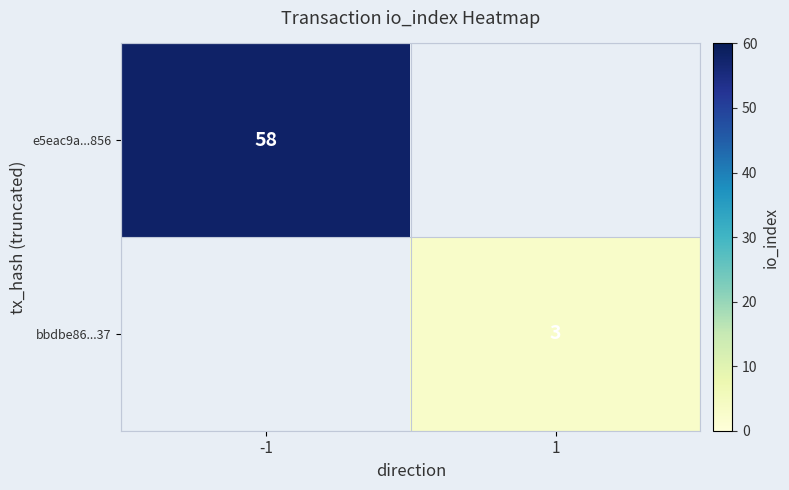

Is it true that e5eac9a...856 equals 104 at -1?

False